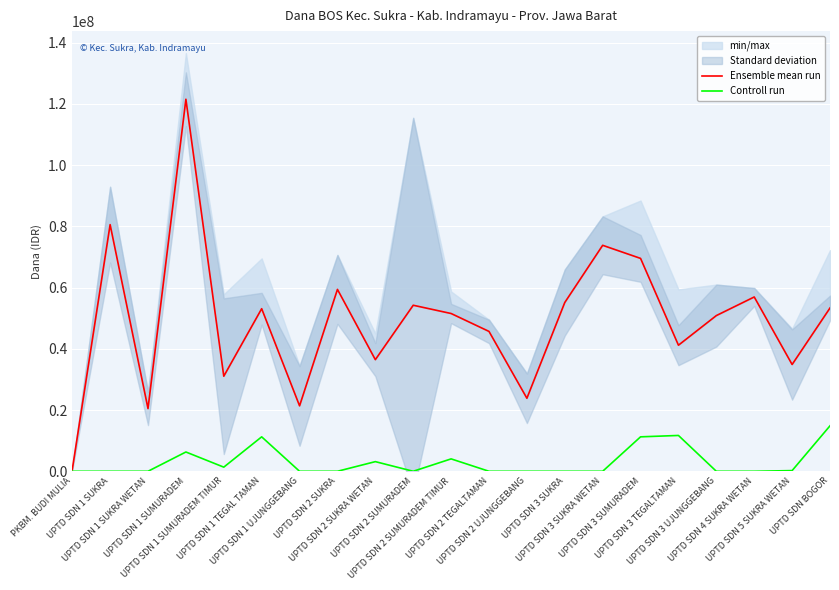

At which category is the sum across all series the highest?

UPTD SDN 1 SUMURADEM